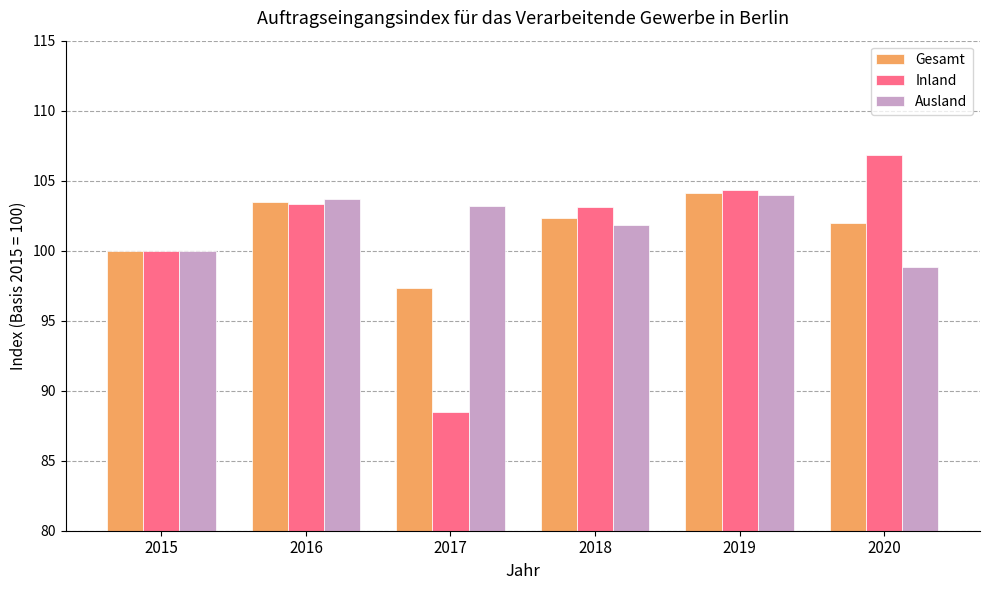

How many data points does each series have?

6